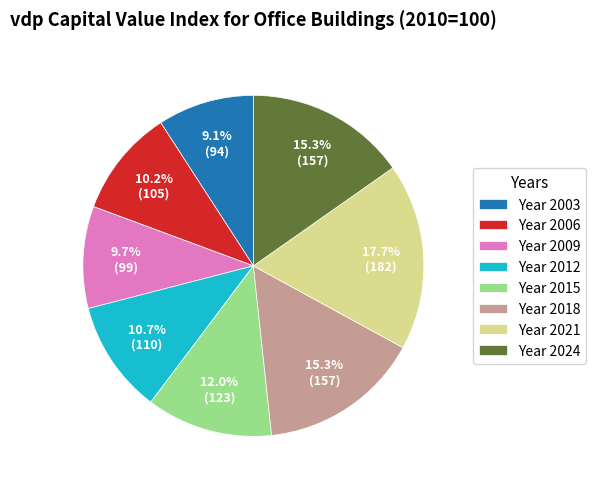

Which slice is the smallest?

Year 2003